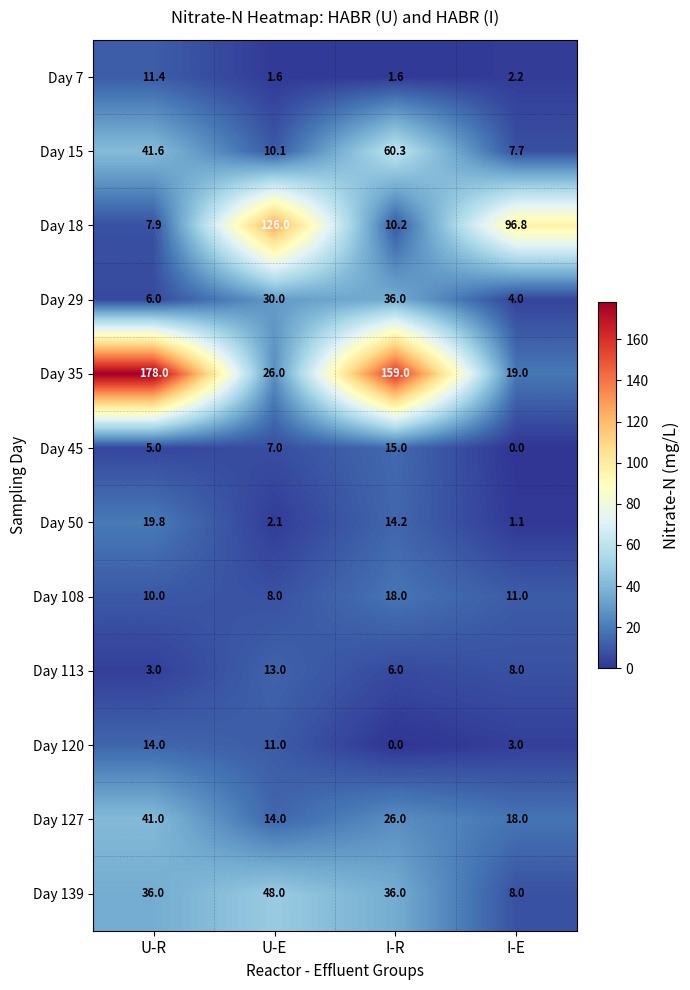

How many values in the Day 29 series are below 30?

2